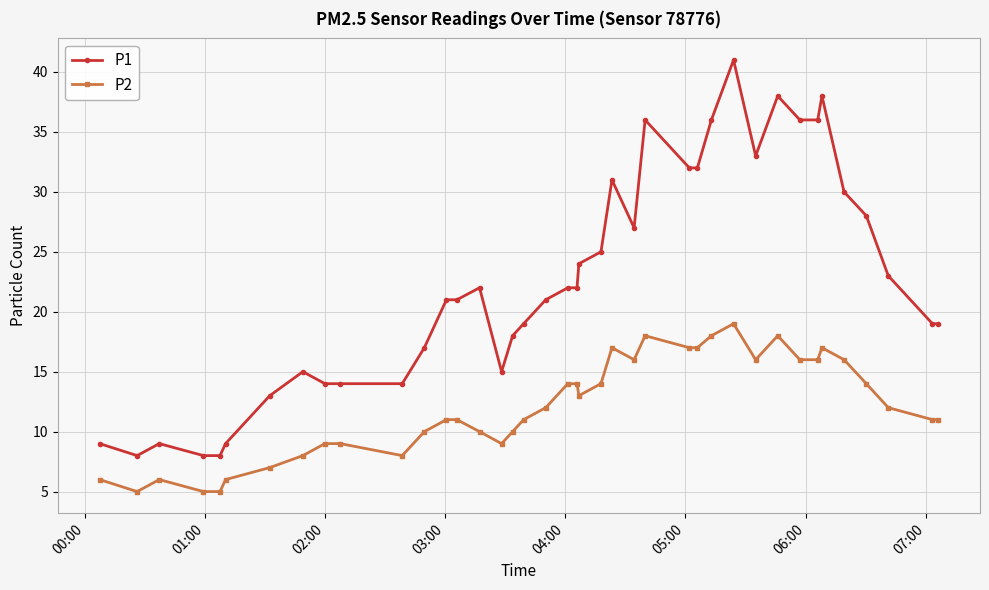

Reading left to right, extract all data points from this chart.

P1: 9	8	9	8	8	9	13	15	14	14	14	17	21	21	22	15	18	19	21	22	22	24	25	31	27	36	32	32	36	41	33	38	36	36	38	30	28	23	19	19
P2: 6	5	6	5	5	6	7	8	9	9	8	10	11	11	10	9	10	11	12	14	14	13	14	17	16	18	17	17	18	19	16	18	16	16	17	16	14	12	11	11